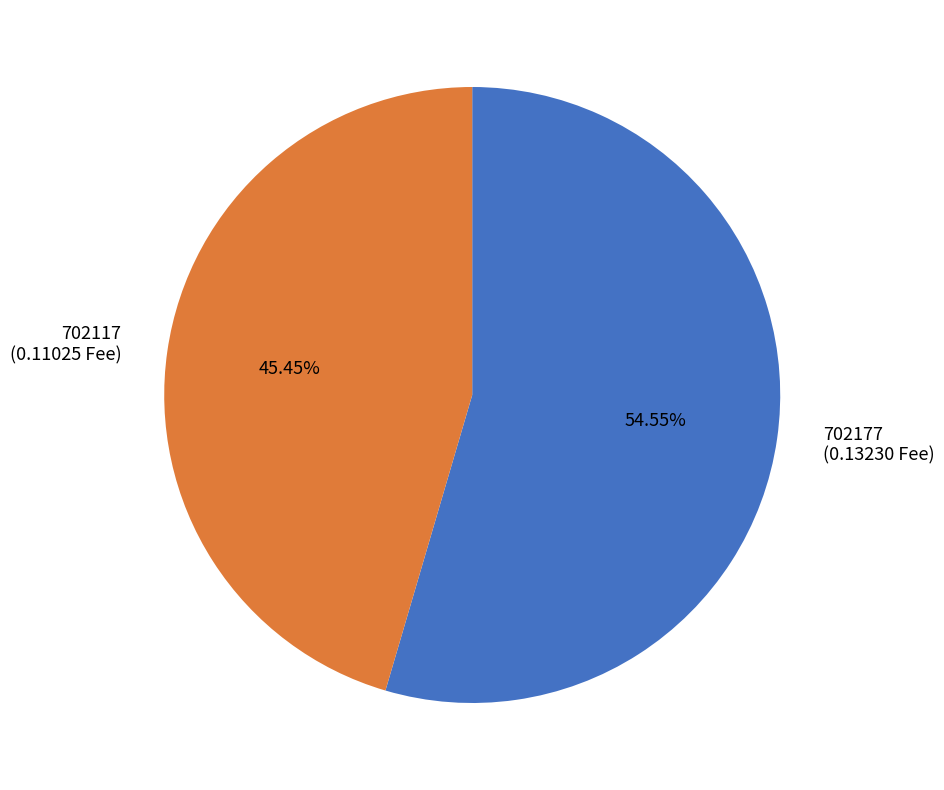

Rank the categories by value from highest to lowest.

702177, 702117